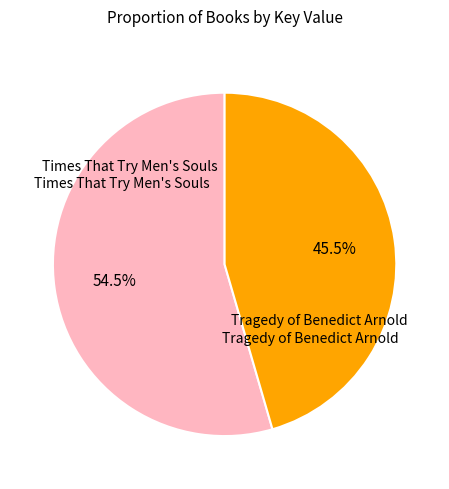

Is there a majority slice in this chart?

Yes